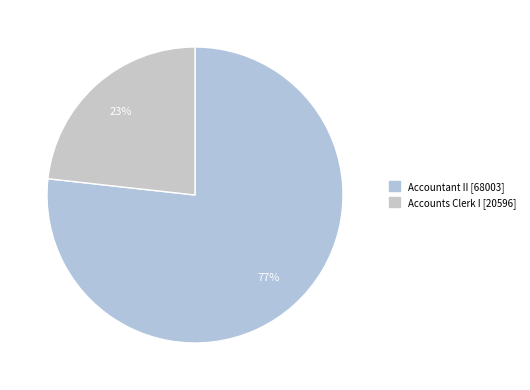

How much of the chart is everything except Accounts Clerk I?

76.8%